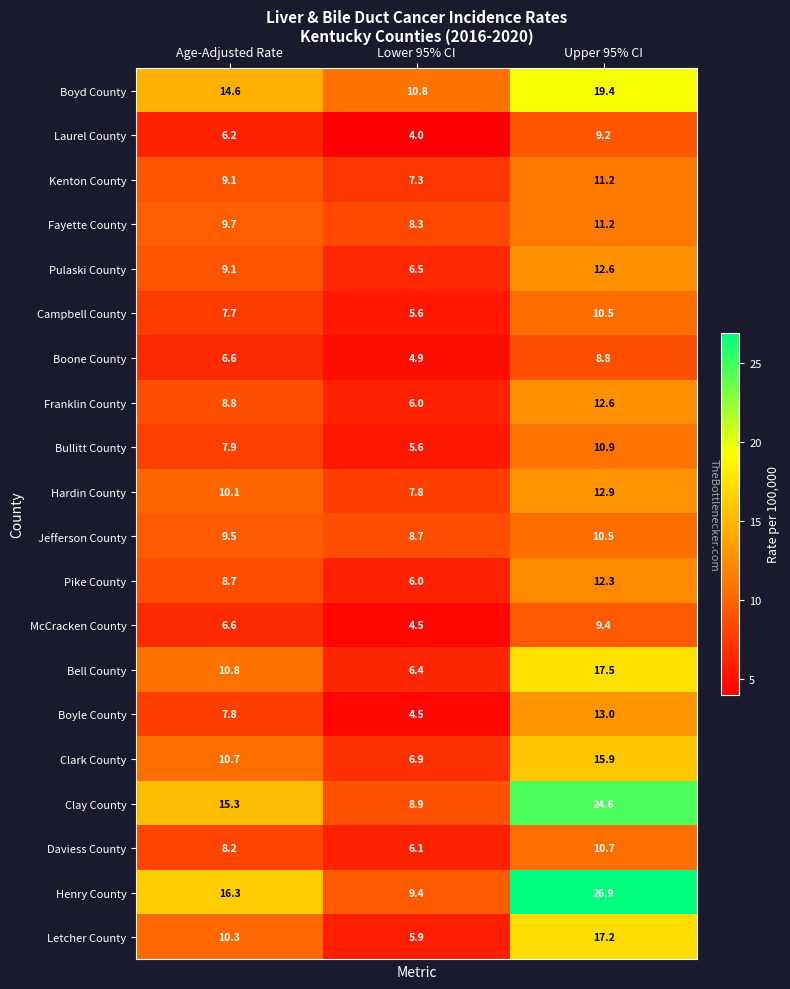

Is it true that Clay County equals 24.6 at Upper 95% CI?

True